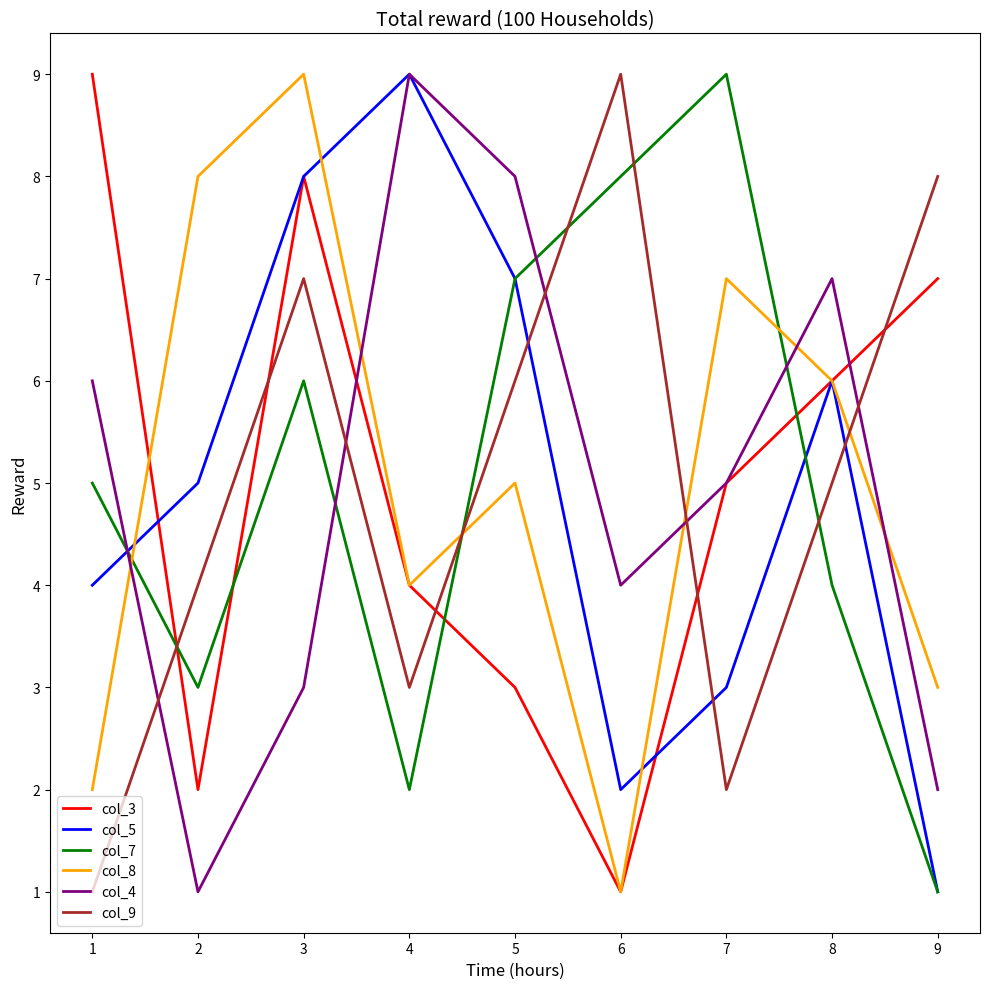

What is the greatest value displayed?

9